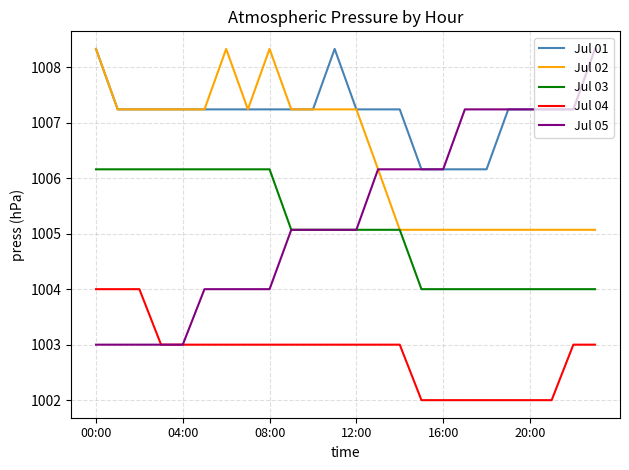

Which series has the largest range (max minus min)?

Jul 05